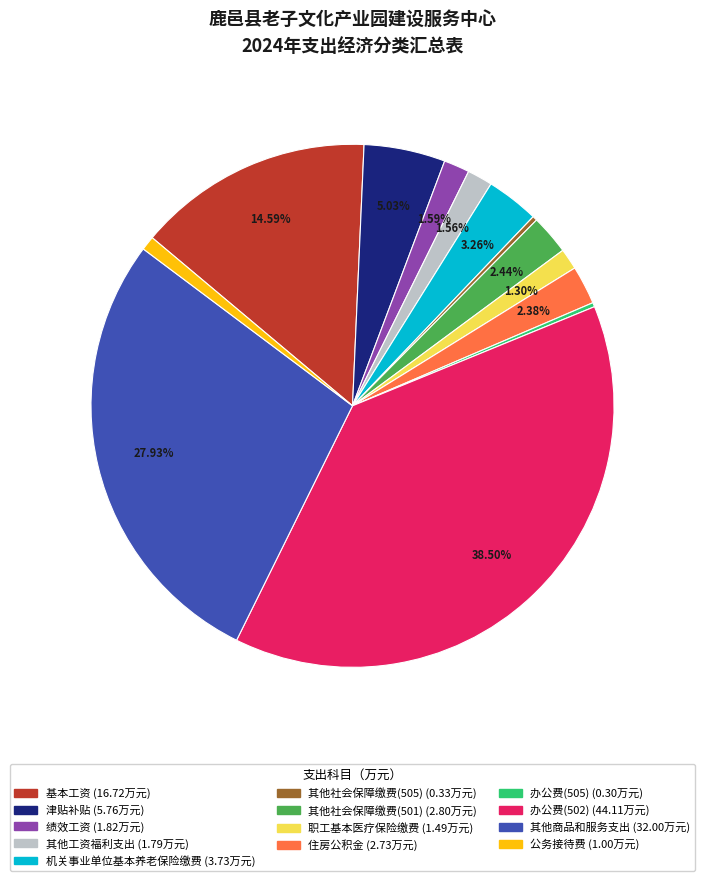

Between 住房公积金 and 其他工资福利支出, which is larger?

住房公积金